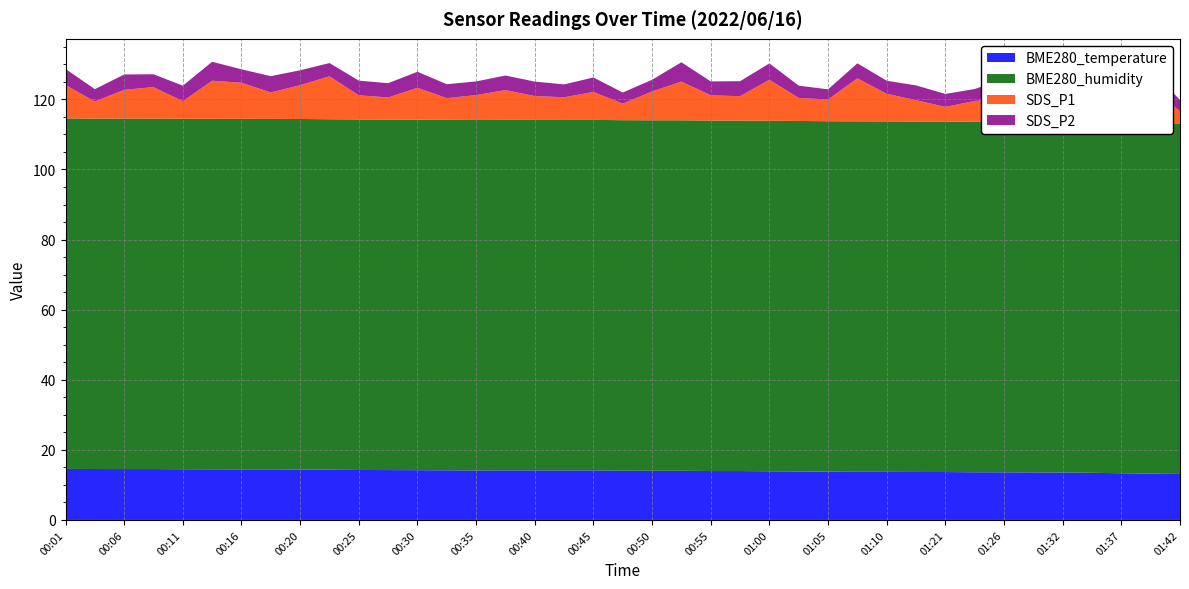

Reading left to right, extract all data points from this chart.

BME280_temperature: 00:01=14.6	00:03=14.5	00:06=14.5	00:08=14.5	00:11=14.5	00:13=14.4	00:16=14.4	00:18=14.4	00:20=14.4	00:23=14.3	00:25=14.3	00:28=14.2	00:30=14.2	00:33=14.2	00:35=14.1	00:37=14.2	00:40=14.1	00:42=14.1	00:45=14.1	00:48=14.1	00:50=14.0	00:53=14.0	00:55=13.9	00:58=13.9	01:00=13.9	01:02=13.8	01:05=13.8	01:07=13.7	01:10=13.7	01:18=13.7	01:21=13.7	01:24=13.6	01:26=13.6	01:29=13.6	01:32=13.5	01:34=13.4	01:37=13.3	01:40=13.2	01:42=13.1
BME280_humidity: 00:01=100.0	00:03=100.0	00:06=100.0	00:08=100.0	00:11=100.0	00:13=100.0	00:16=100.0	00:18=100.0	00:20=100.0	00:23=100.0	00:25=100.0	00:28=100.0	00:30=100.0	00:33=100.0	00:35=100.0	00:37=100.0	00:40=100.0	00:42=100.0	00:45=100.0	00:48=100.0	00:50=100.0	00:53=100.0	00:55=100.0	00:58=100.0	01:00=100.0	01:02=100.0	01:05=100.0	01:07=100.0	01:10=100.0	01:18=100.0	01:21=100.0	01:24=100.0	01:26=100.0	01:29=100.0	01:32=100.0	01:34=100.0	01:37=100.0	01:40=100.0	01:42=100.0
SDS_P1: 00:01=9.6	00:03=4.8	00:06=8.2	00:08=9.0	00:11=5.0	00:13=10.9	00:16=10.3	00:18=7.5	00:20=9.7	00:23=12.2	00:25=6.9	00:28=6.3	00:30=9.1	00:33=6.2	00:35=7.1	00:37=8.5	00:40=6.8	00:42=6.5	00:45=8.0	00:48=4.7	00:50=8.2	00:53=11.1	00:55=7.2	00:58=7.0	01:00=11.7	01:02=6.6	01:05=6.2	01:07=12.3	01:10=7.9	01:18=6.1	01:21=4.2	01:24=5.9	01:26=6.7	01:29=4.5	01:32=6.5	01:34=4.8	01:37=5.5	01:40=9.9	01:42=3.5
SDS_P2: 00:01=4.6	00:03=3.5	00:06=4.4	00:08=3.7	00:11=4.4	00:13=5.4	00:16=3.8	00:18=4.7	00:20=4.2	00:23=3.8	00:25=4.2	00:28=4.1	00:30=4.6	00:33=4.0	00:35=3.9	00:37=4.2	00:40=4.1	00:42=3.7	00:45=4.1	00:48=3.2	00:50=3.3	00:53=5.5	00:55=4.0	00:58=4.3	01:00=4.7	01:02=3.5	01:05=2.9	01:07=4.3	01:10=3.7	01:18=4.2	01:21=3.7	01:24=3.4	01:26=5.6	01:29=4.1	01:32=4.5	01:34=3.7	01:37=3.6	01:40=5.5	01:42=3.1